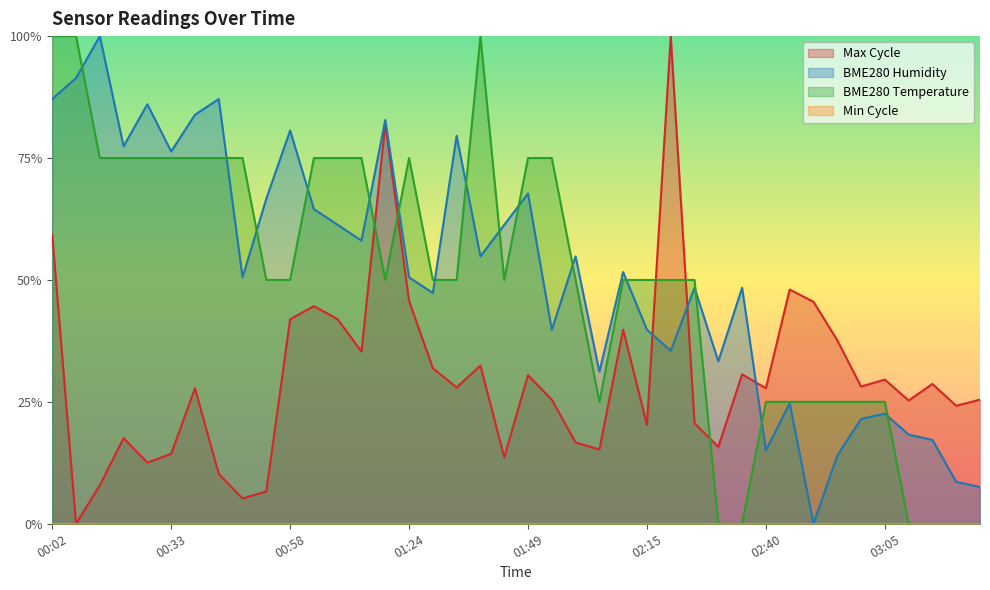

What is the label of the 31st point from the left?

02:40